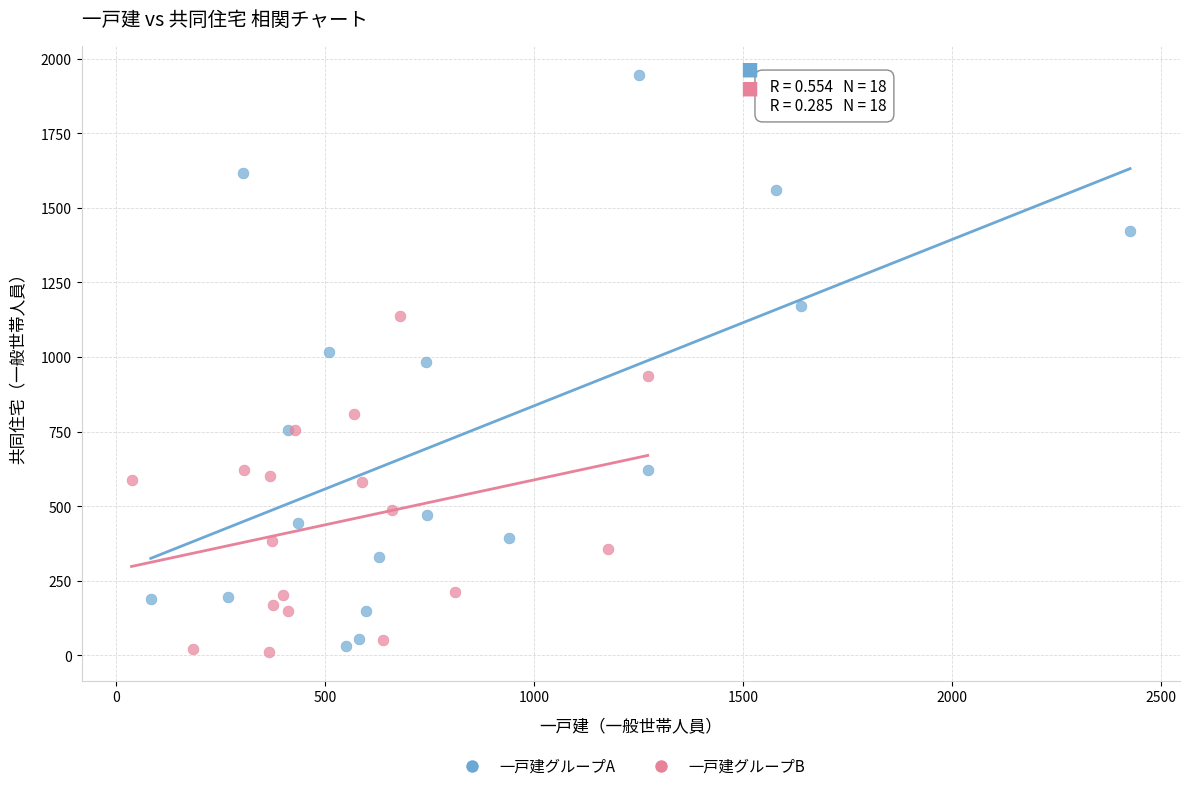

Which series has the widest spread of Y values?

一戸建グループA